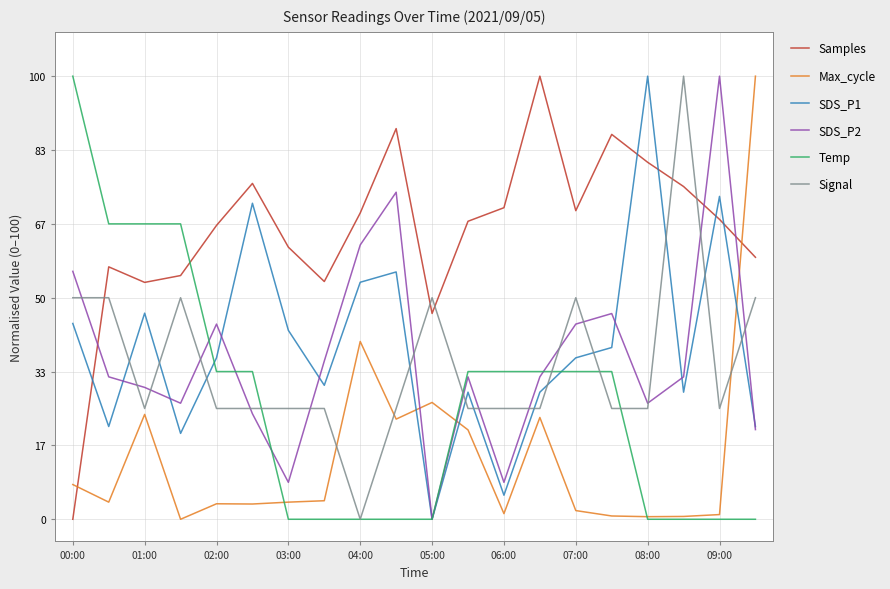

After their last crossing, which series has the higher values: Samples or SDS_P2?

Samples